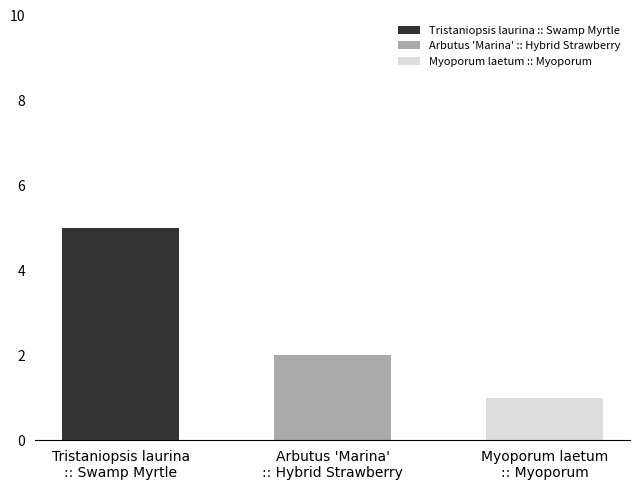

True or false: Tristaniopsis laurina :: Swamp Myrtle has a value of 2 at qSpecies_id=1.

False